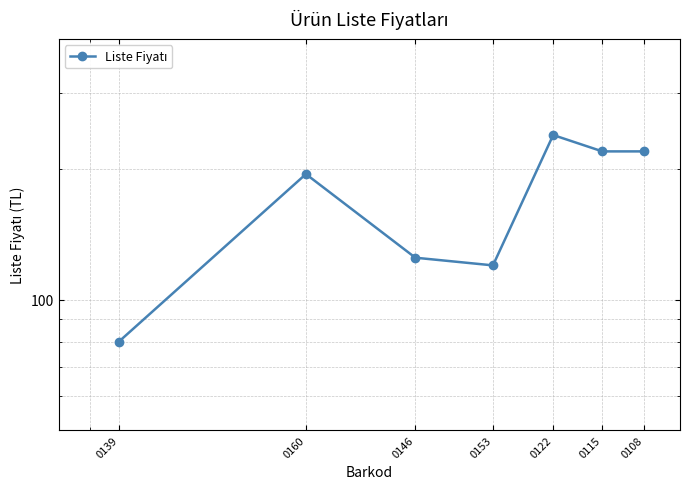

True or false: there are more than 1 points higher than both neighbors.

True